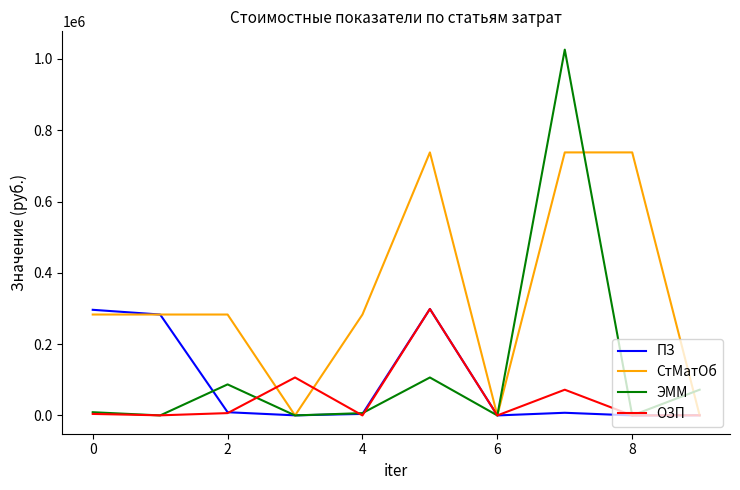

Which series has the largest range (max minus min)?

ЭММ